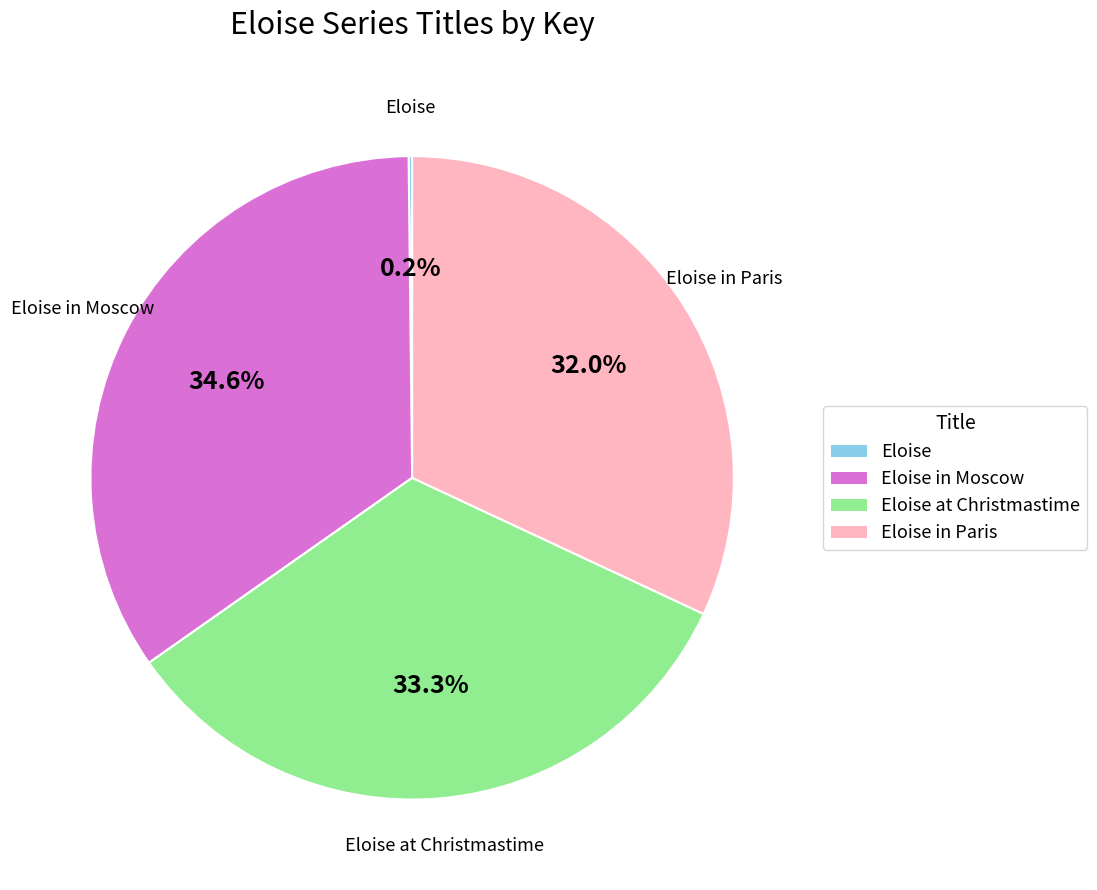

To the nearest percent, what is the average slice percentage?

25%